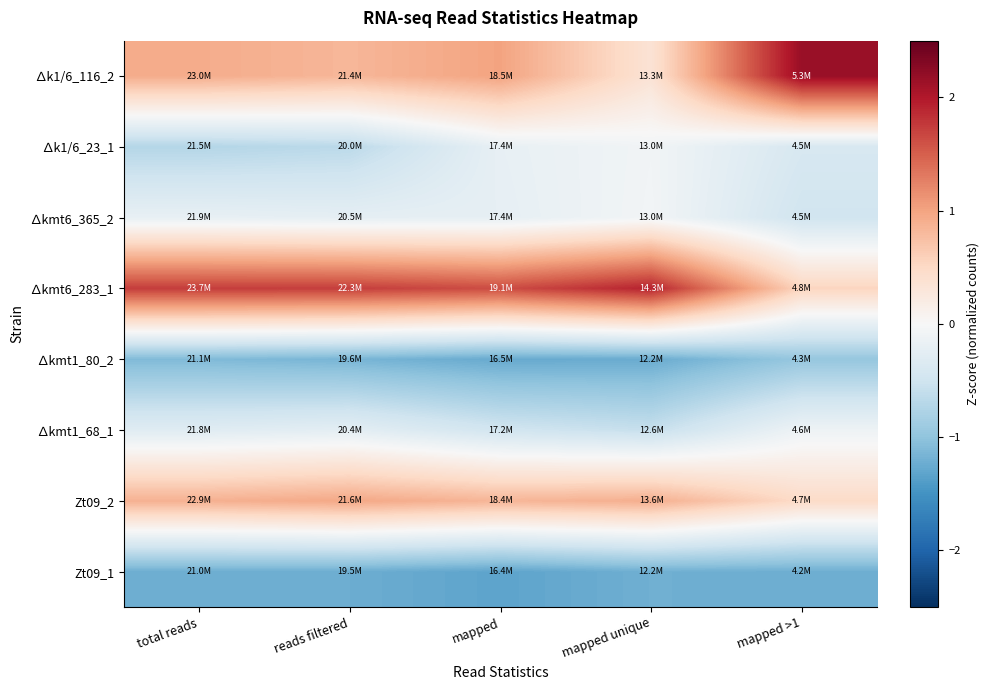

Reading left to right, what are all the values shown in this chart?

Zt09_1: total reads=-1.2	reads filtered=-1.2	mapped=-1.3	mapped unique=-1.2	mapped >1=-1.2
Zt09_2: total reads=0.9	reads filtered=1.0	mapped=0.8	mapped unique=0.9	mapped >1=0.5
∆kmt1_68_1: total reads=-0.3	reads filtered=-0.2	mapped=-0.5	mapped unique=-0.6	mapped >1=-0.1
∆kmt1_80_2: total reads=-1.1	reads filtered=-1.2	mapped=-1.3	mapped unique=-1.2	mapped >1=-1.0
∆kmt6_283_1: total reads=1.7	reads filtered=1.7	mapped=1.6	mapped unique=1.9	mapped >1=0.5
∆kmt6_365_2: total reads=-0.2	reads filtered=-0.2	mapped=-0.2	mapped unique=-0.1	mapped >1=-0.5
∆k1/6_23_1: total reads=-0.7	reads filtered=-0.7	mapped=-0.2	mapped unique=-0.1	mapped >1=-0.4
∆k1/6_116_2: total reads=0.9	reads filtered=0.8	mapped=1.0	mapped unique=0.4	mapped >1=2.2